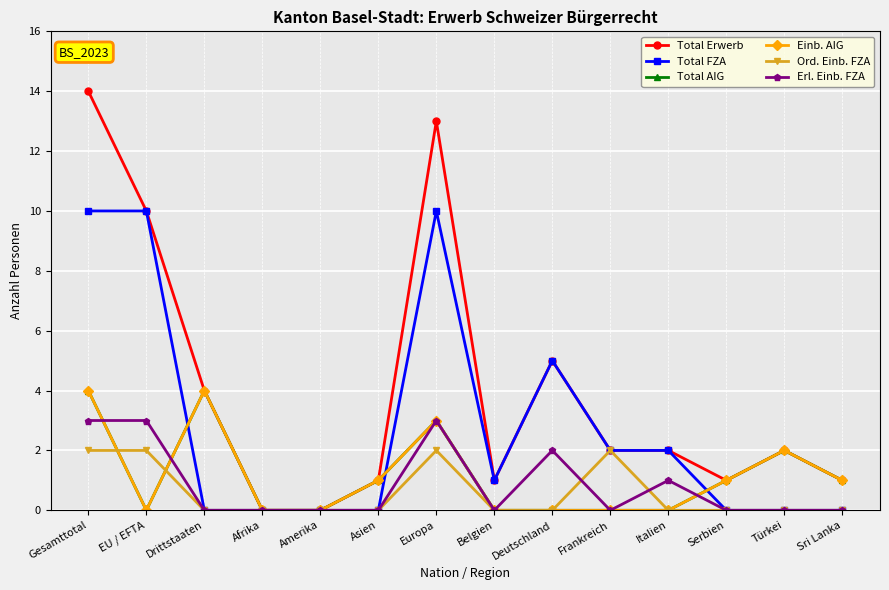

What position from the right is Amerika?

10